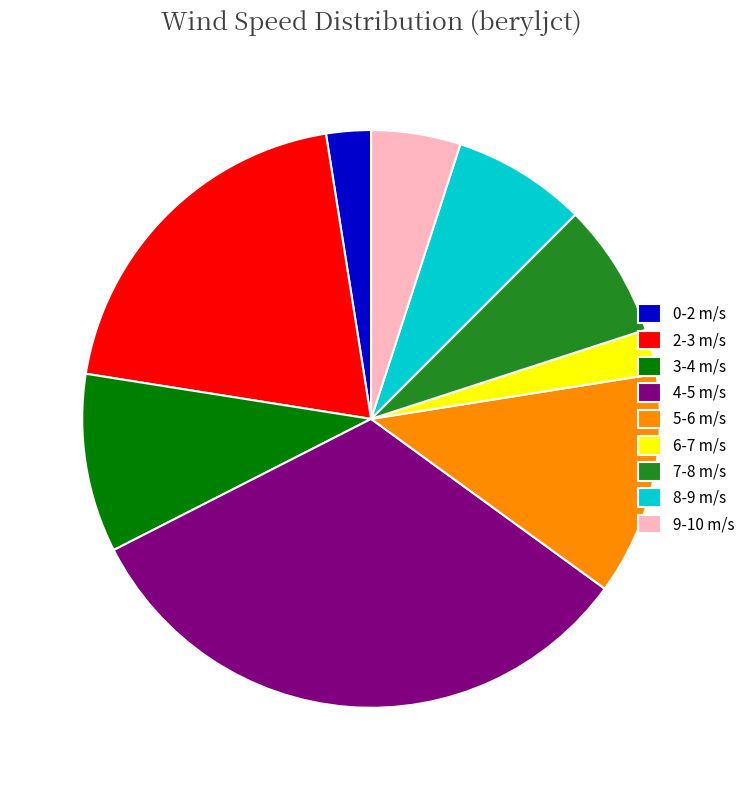

Does any single category account for the majority?

No